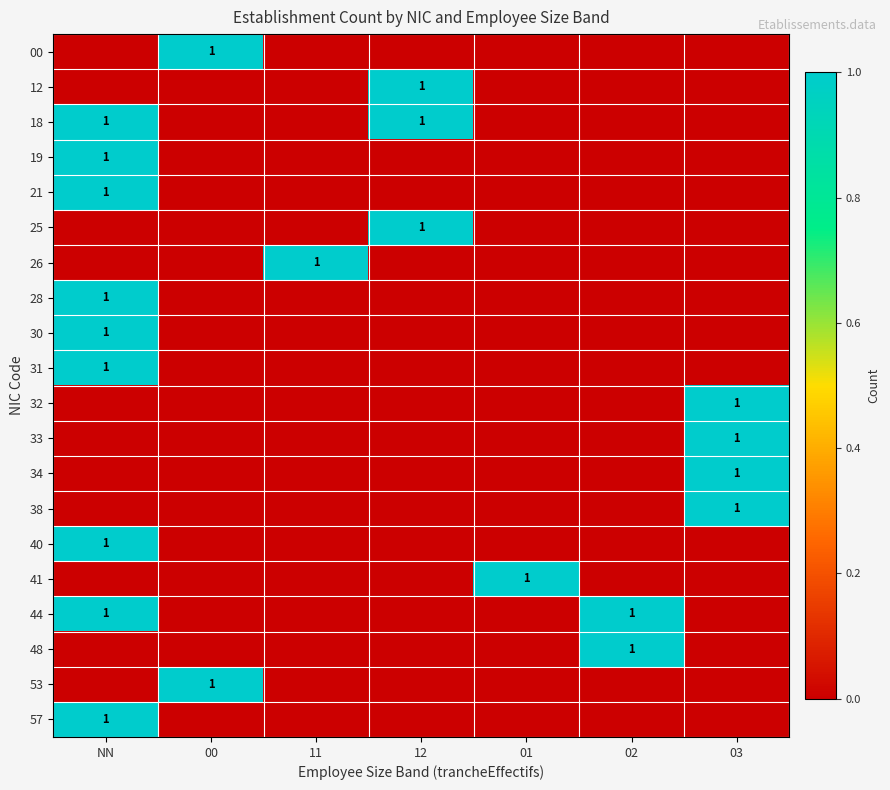

What is the difference between the highest and lowest values at 01?

1